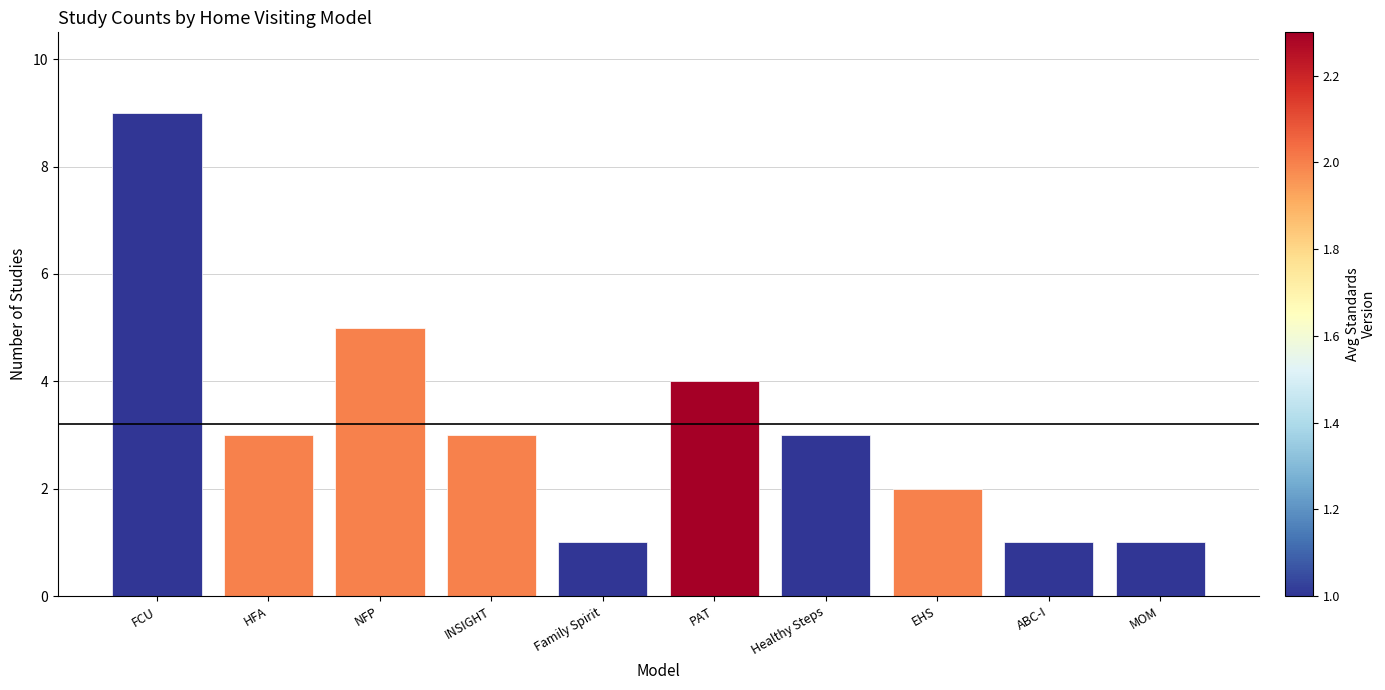

What value does the data have at FCU?

9